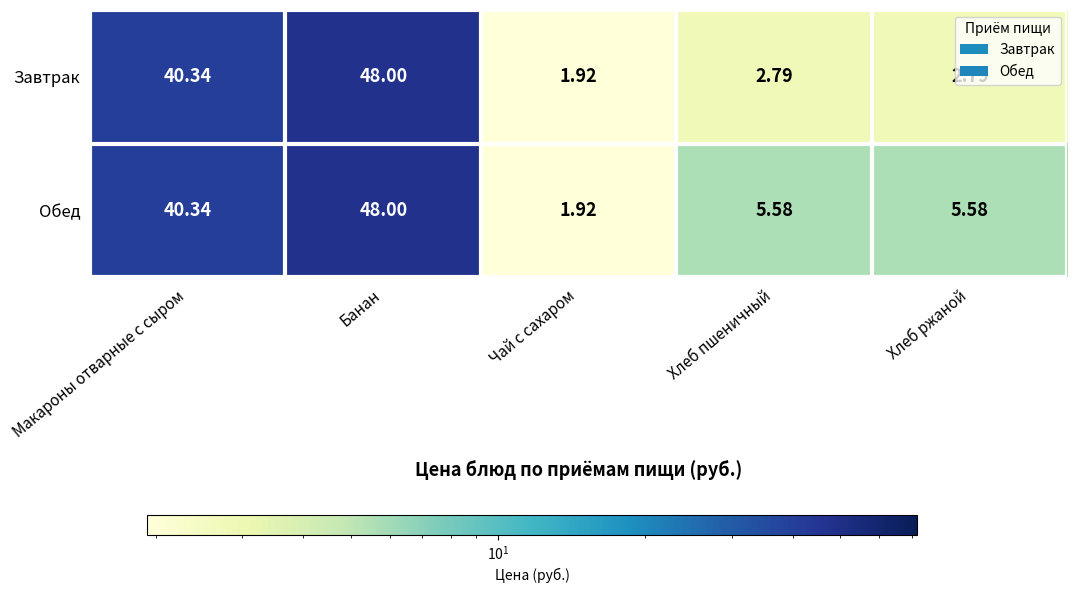

How many categories are shown in the chart?

5